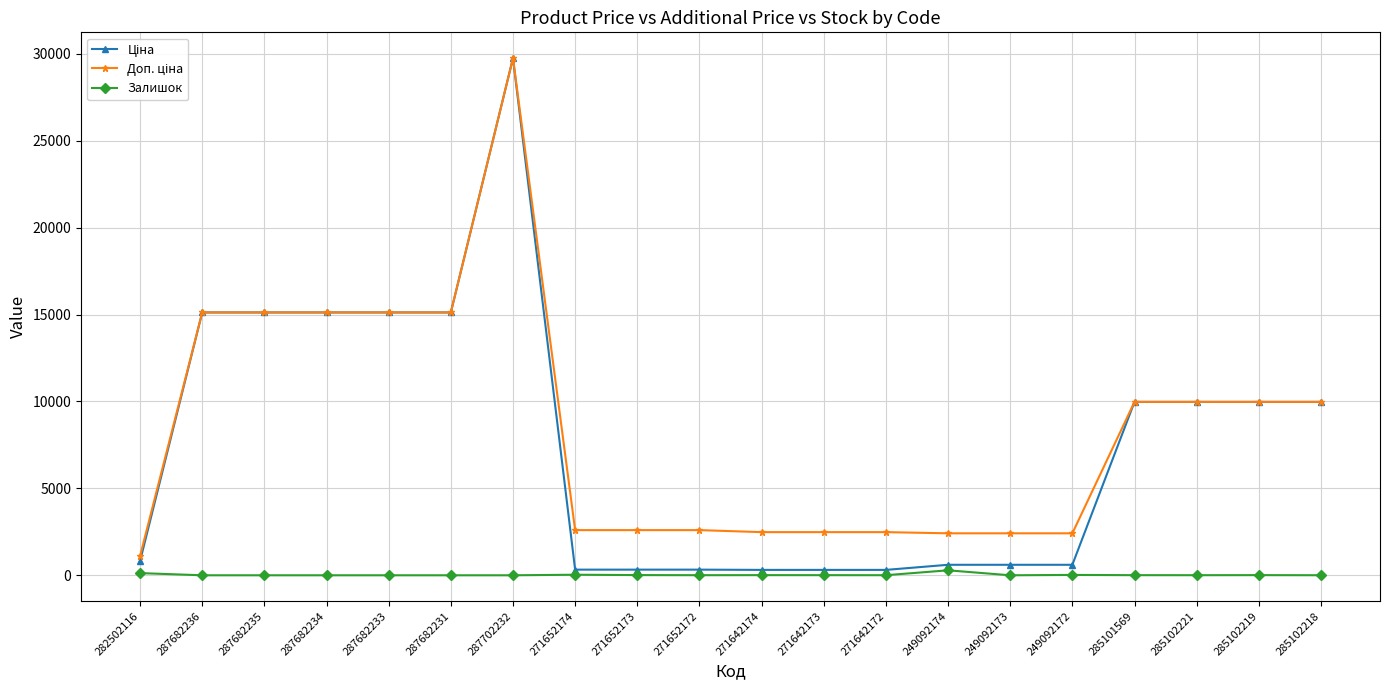

At which category is the sum across all series the highest?

287702232